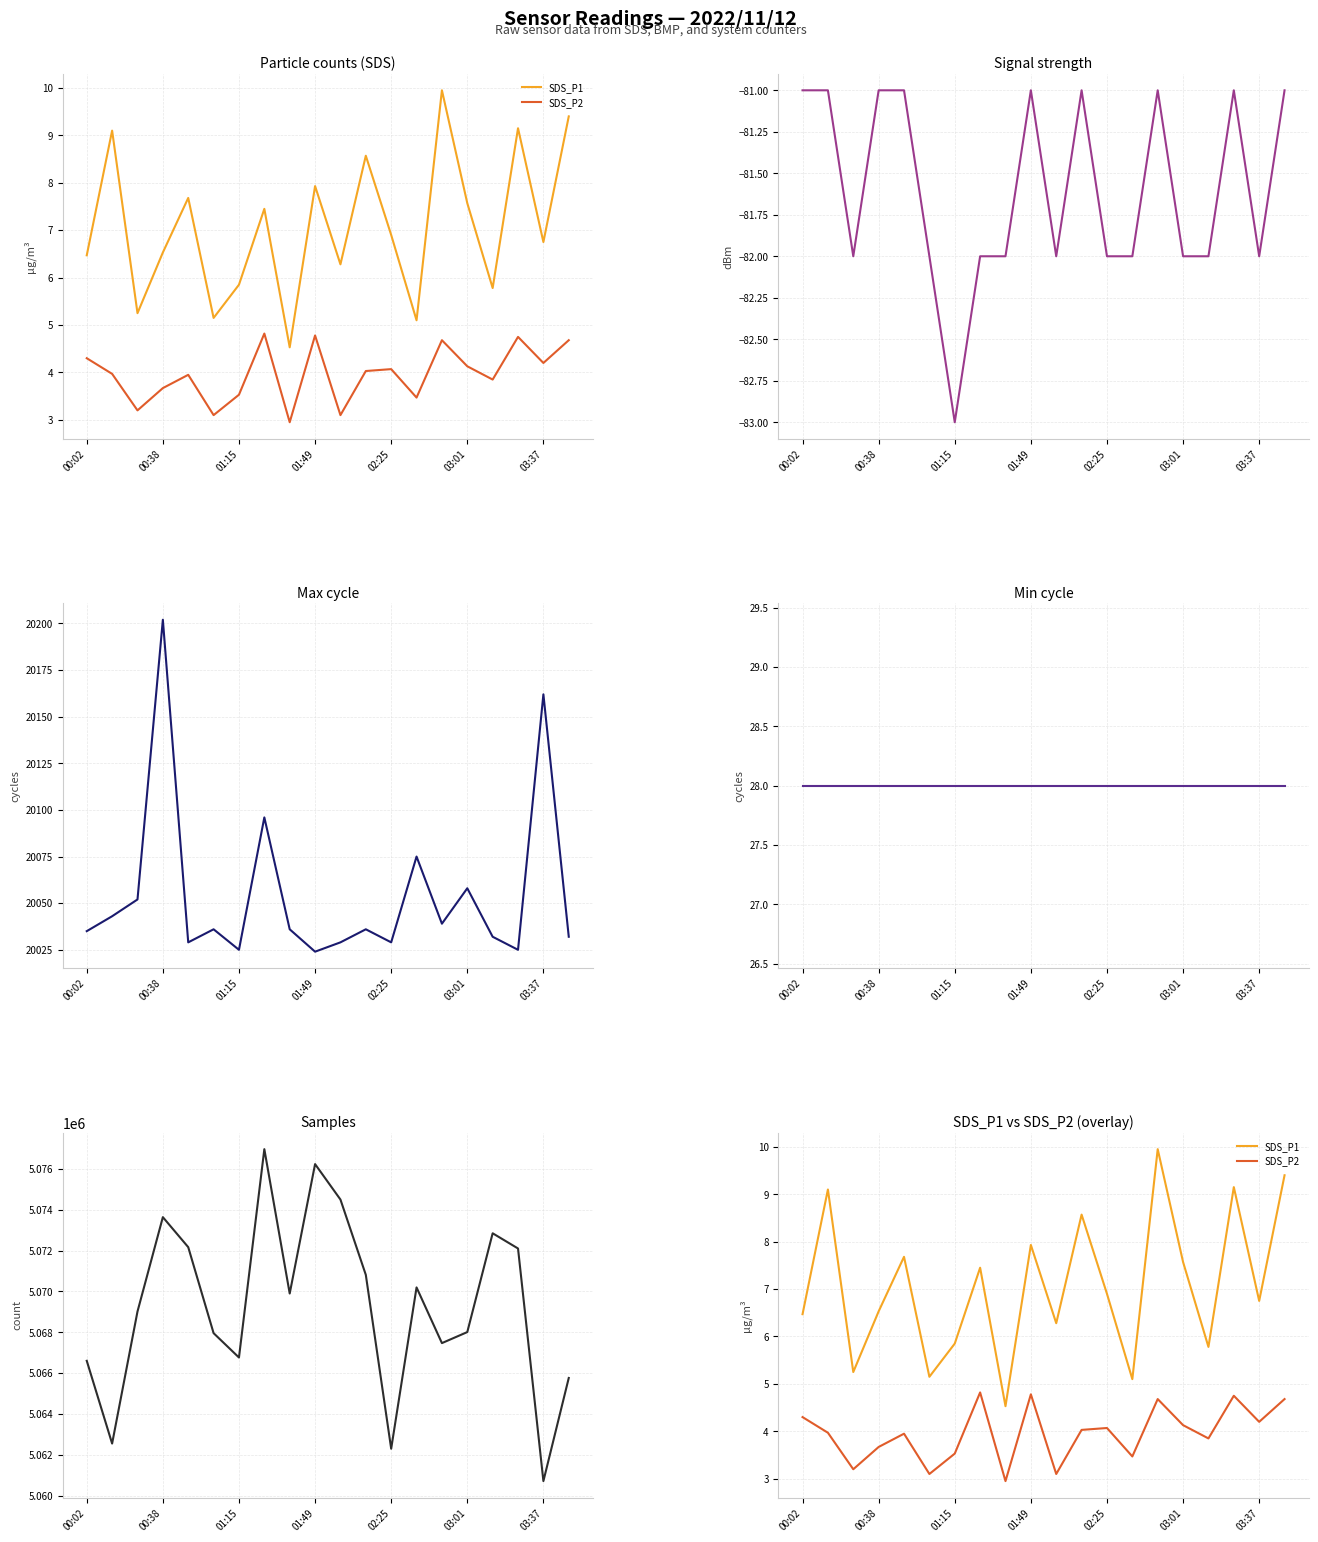

The value of Min_cycle at 13 is 5.8. True or false?

False